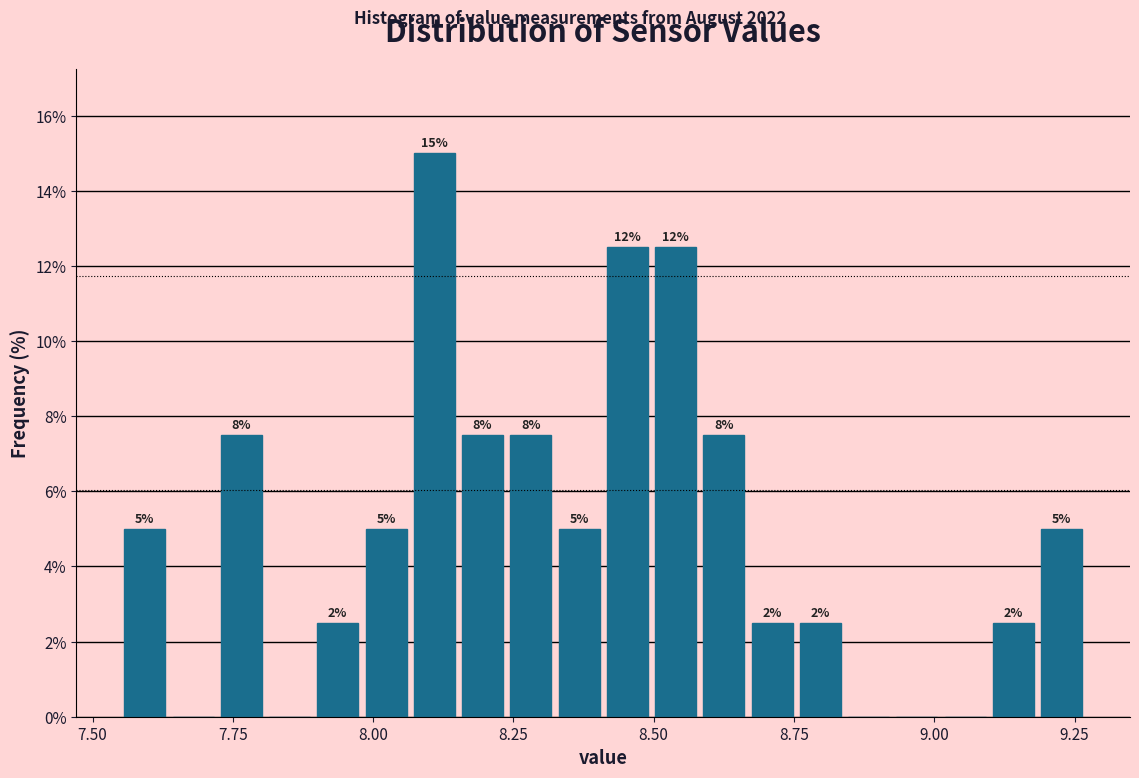

Read against the x-axis, roughly where is the centre of the tallest bar?

8.10